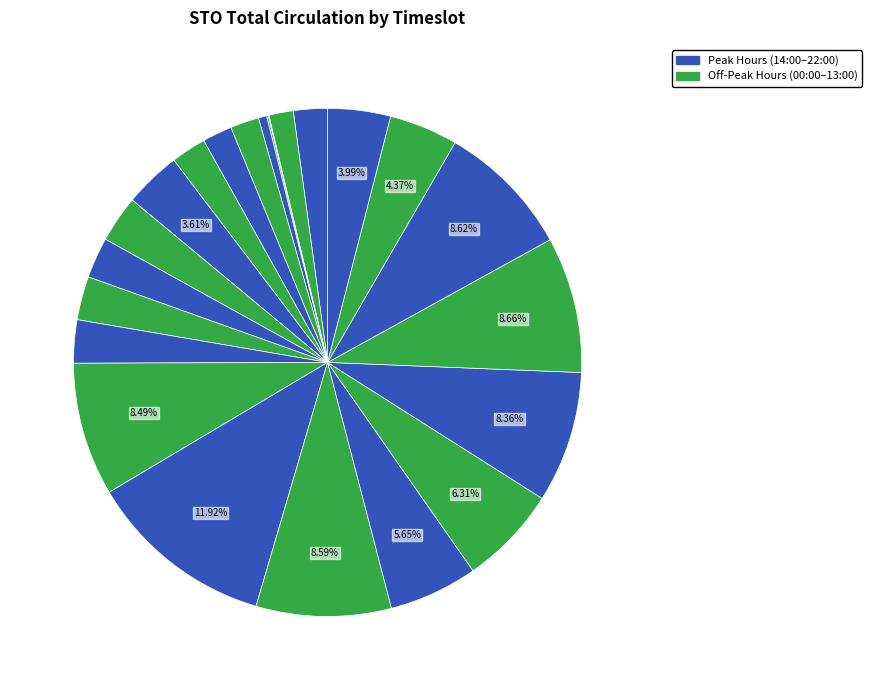

How many segments does this pie chart have?

23